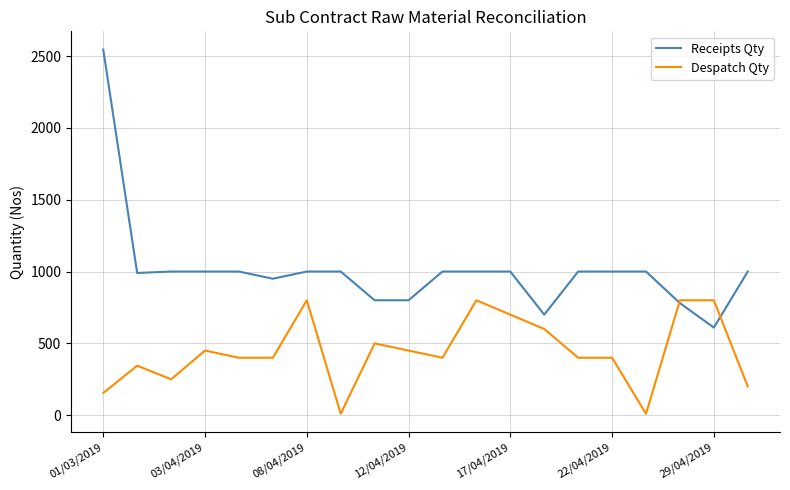

Which series has the widest spread of values?

Receipts Qty